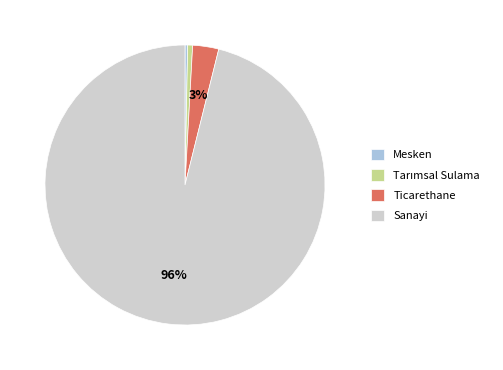

Which has a higher value, Ticarethane or Mesken?

Ticarethane